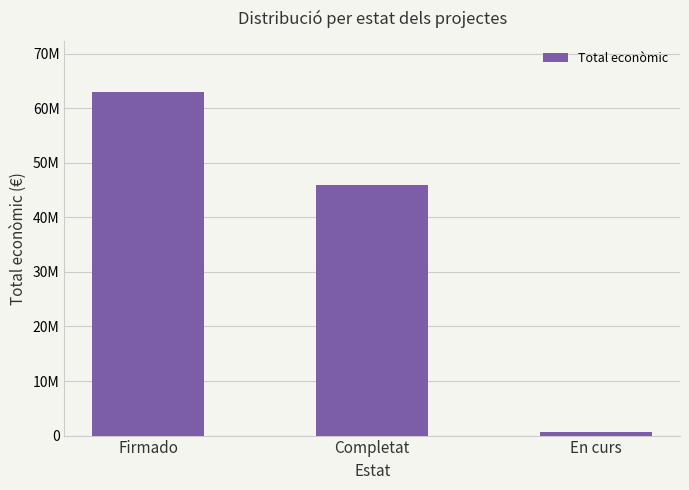

Does the chart contain any negative values?

No